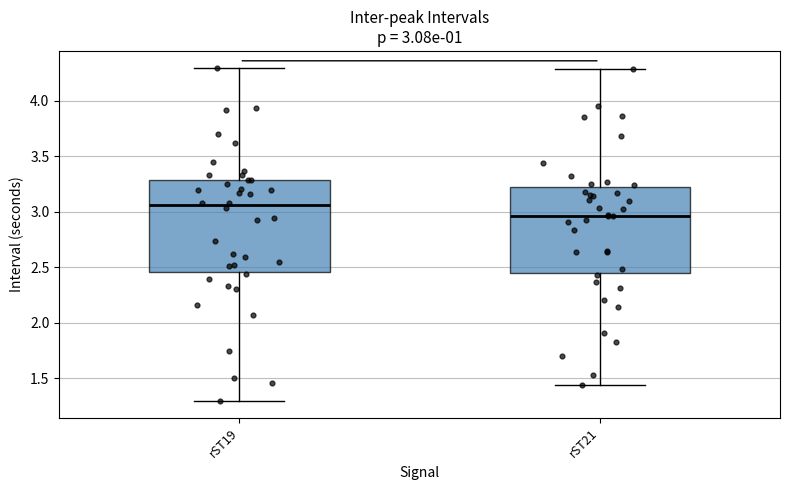

Which box has the highest median line?

rST19